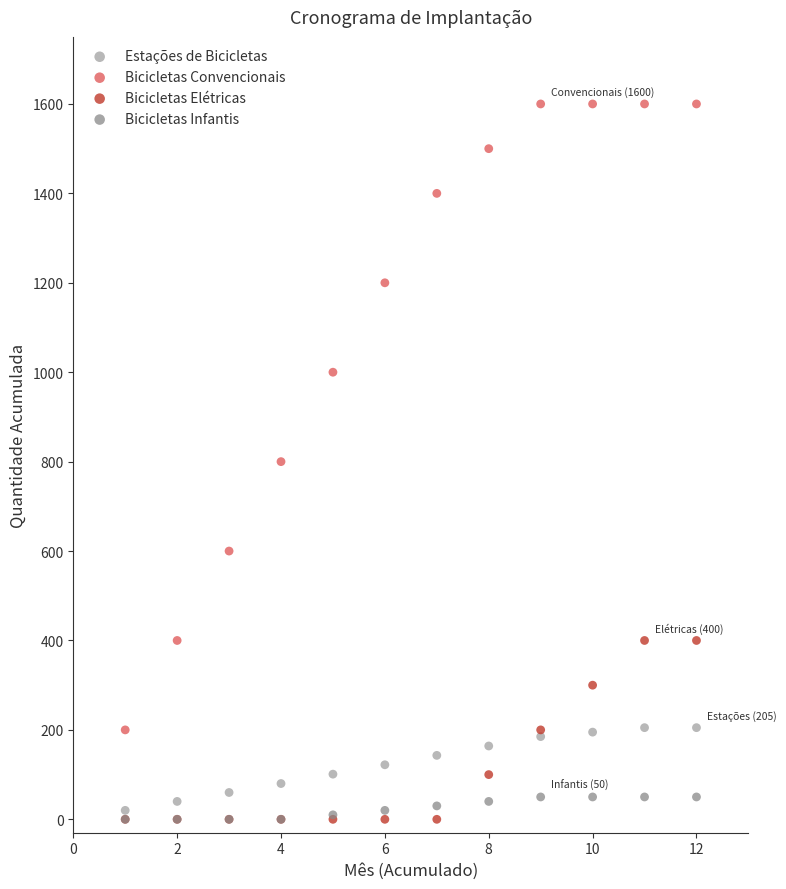

Which series contains the highest Y value?

Bicicletas Convencionais